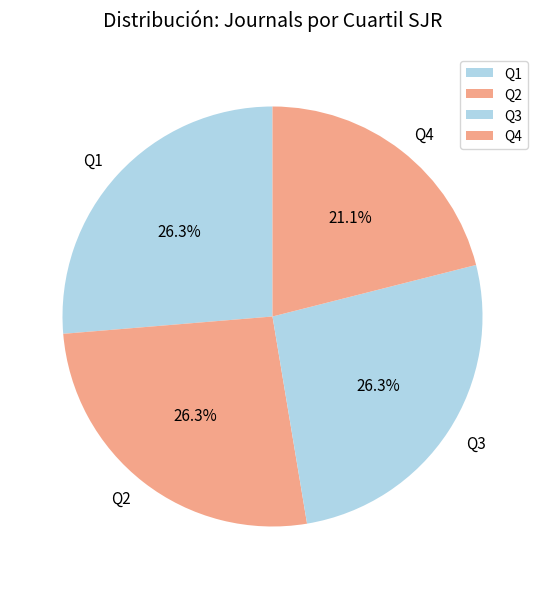

How many slices are in this pie chart?

4